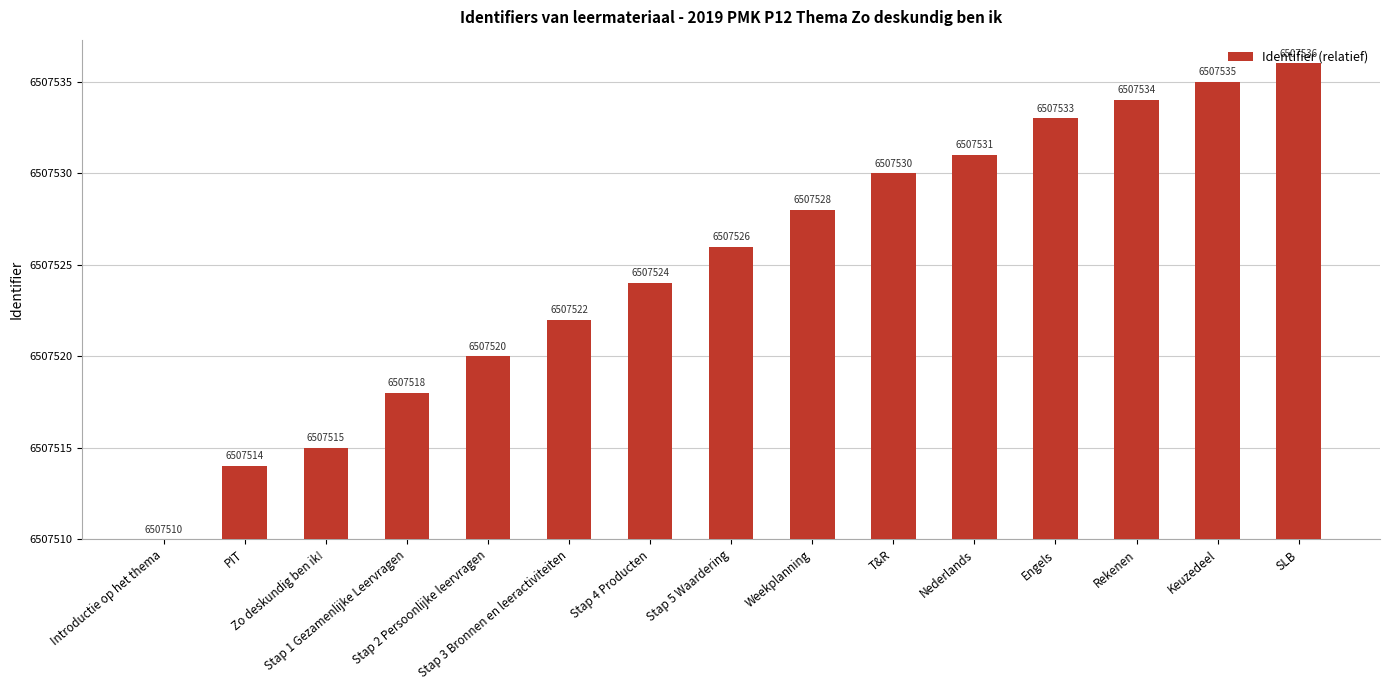

Which category has the lowest value across all series?

Introductie op het thema